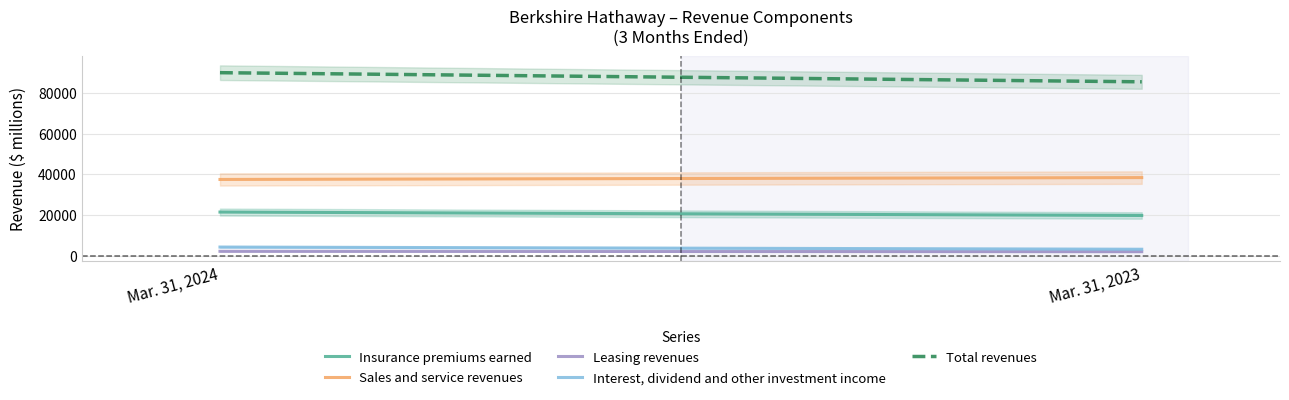

At Mar. 31, 2023, list the series in order from smallest to largest.

Leasing revenues, Interest, dividend and other investment income, Insurance premiums earned, Sales and service revenues, Total revenues